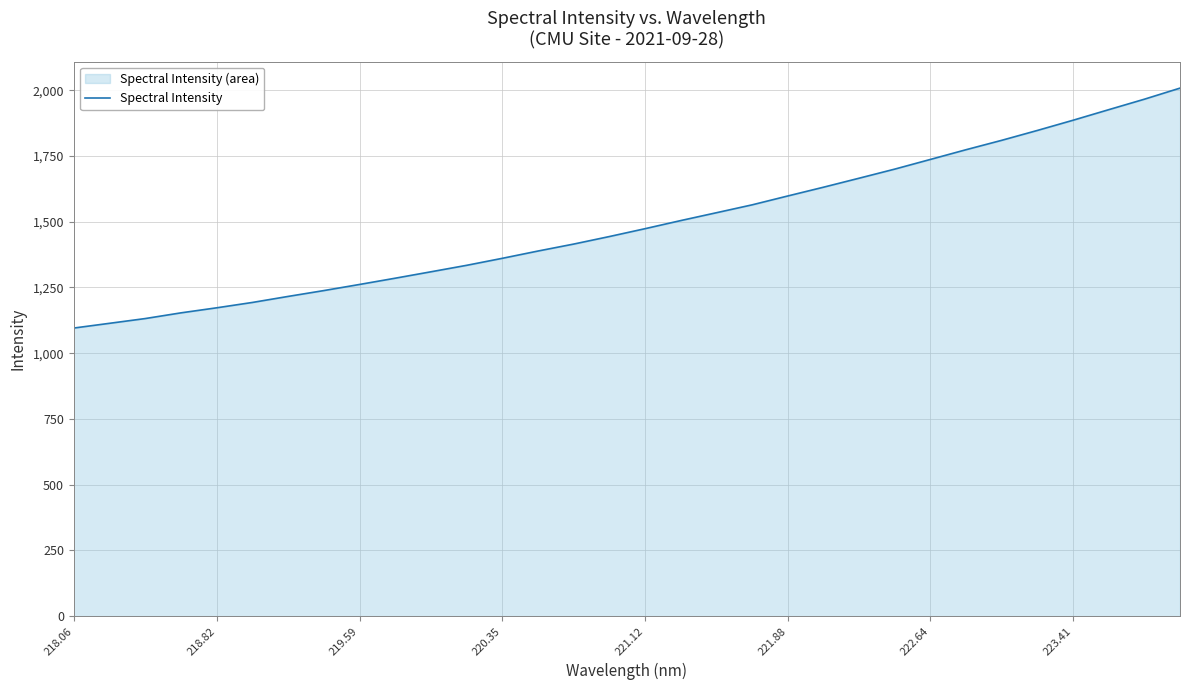

The value at 221.88 is 840.4. True or false?

False